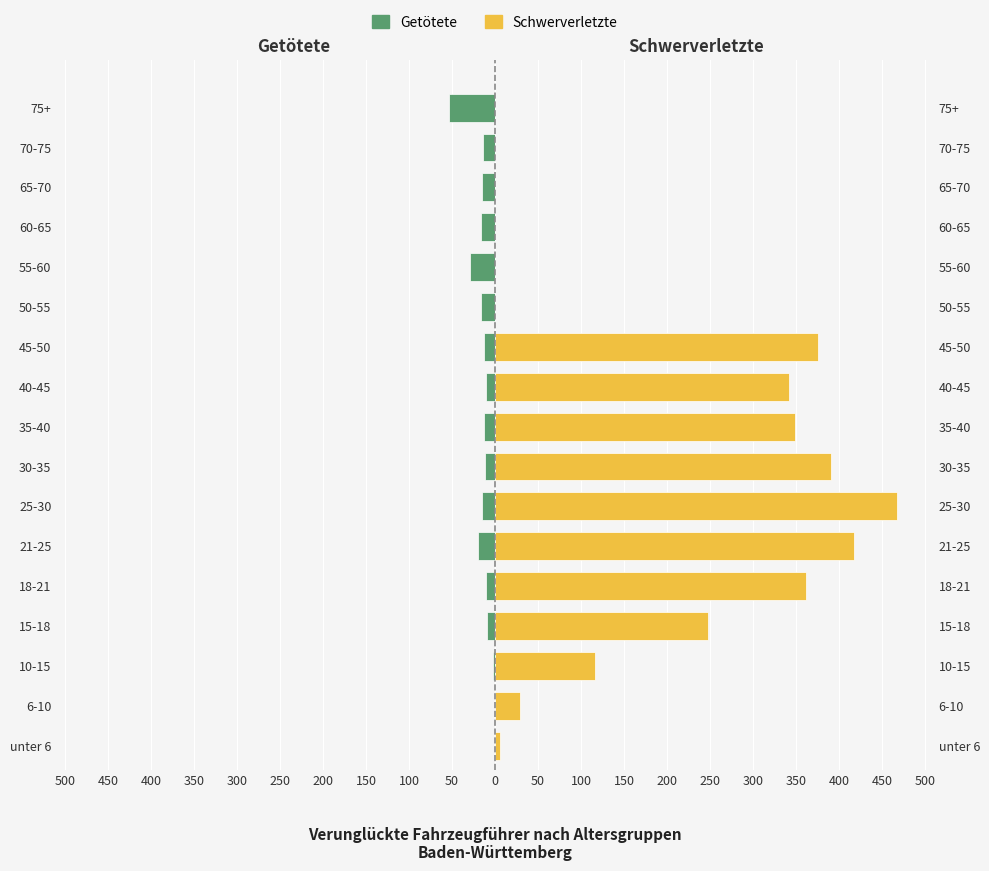

What is the sum of the Getötete values at 15-18 and 60-65?

-25